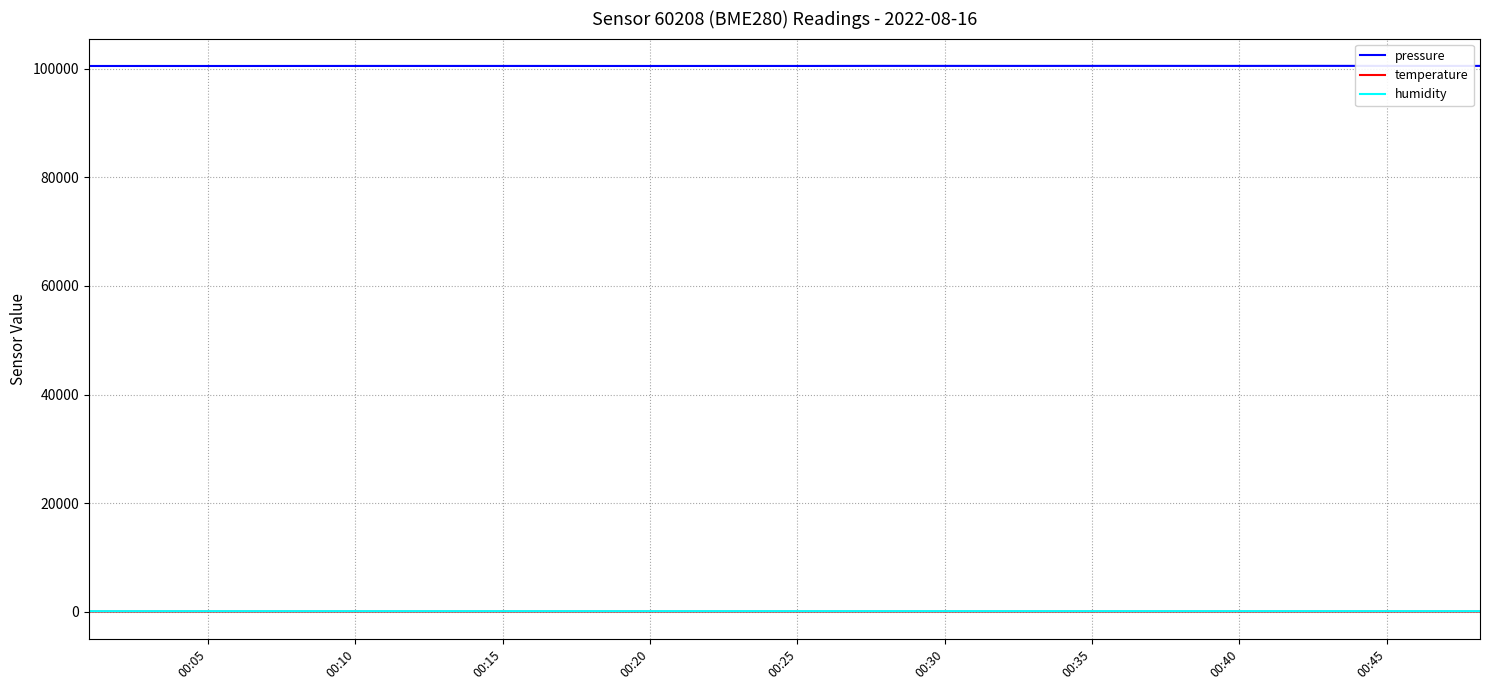

True or false: pressure and temperature cross at least once.

False